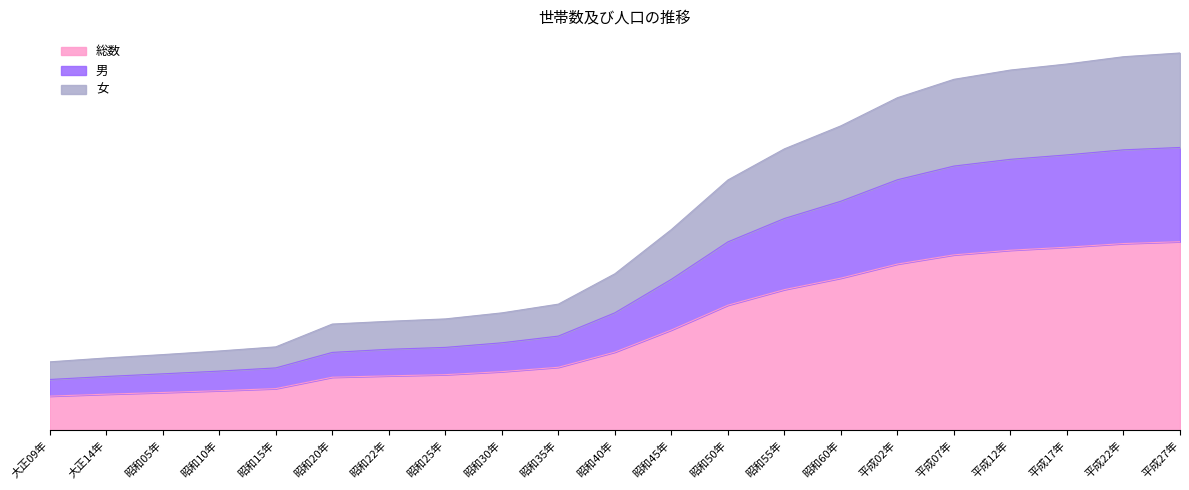

Is it true that 男 equals 2282656 at 昭和10年?

True